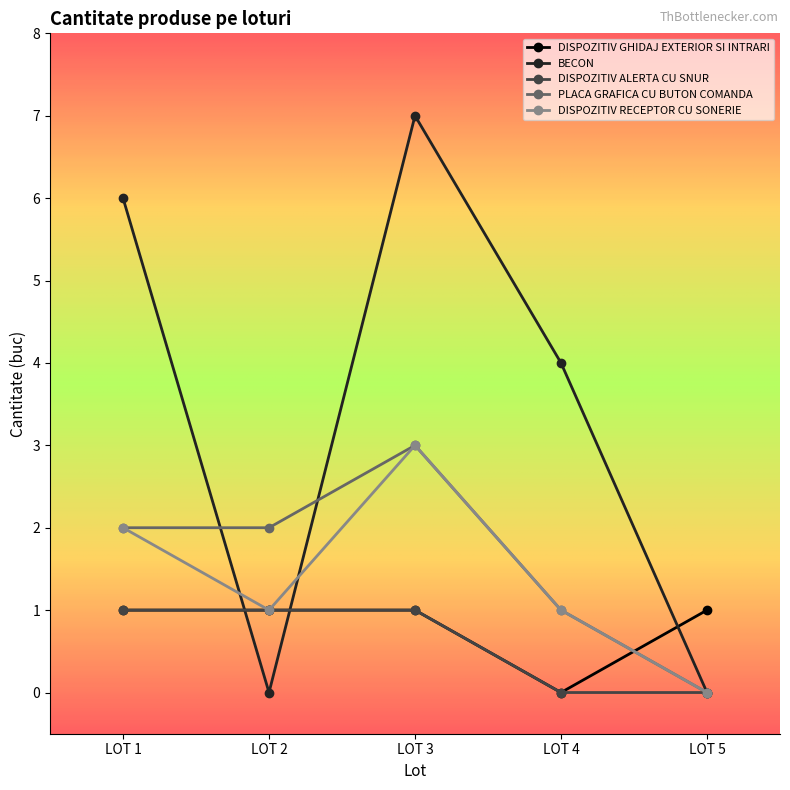

What is the difference between the maximum and minimum values in the DISPOZITIV RECEPTOR CU SONERIE series?

3